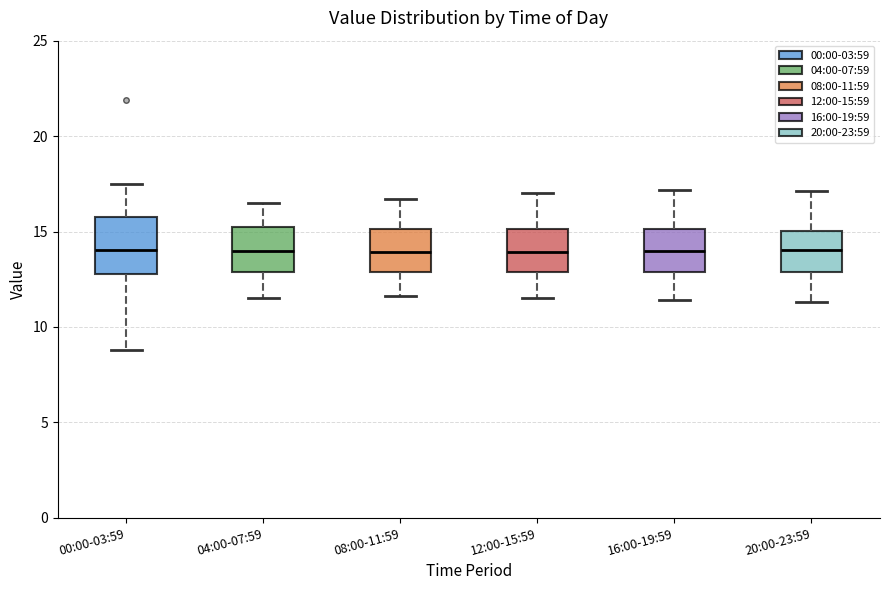

Reading left to right, transcribe this box plot: for each box, give where its median line is, the range the box spans, and where its two whiskers end, as read against the y-axis. The values are not printed on the chart, so give them approximately, as read against the axis.

00:00-03:59: median 14.0, box 13.0 to 16.0, whiskers 9.0 to 17.5
04:00-07:59: median 14.0, box 13.0 to 15.0, whiskers 11.5 to 16.5
08:00-11:59: median 14.0, box 13.0 to 15.0, whiskers 11.5 to 16.5
12:00-15:59: median 14.0, box 13.0 to 15.0, whiskers 11.5 to 17.0
16:00-19:59: median 14.0, box 13.0 to 15.0, whiskers 11.5 to 17.0
20:00-23:59: median 14.0, box 13.0 to 15.0, whiskers 11.5 to 17.0